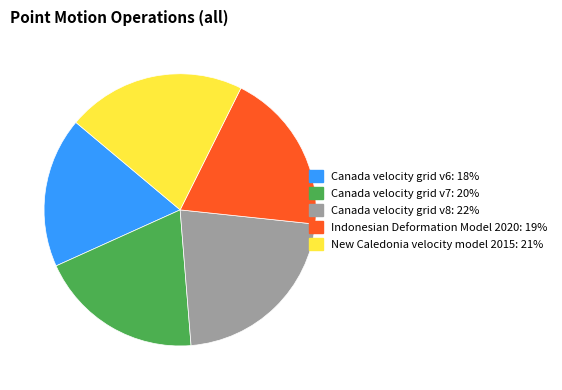

True or false: Canada velocity grid v8 accounts for 33% of the total.

False